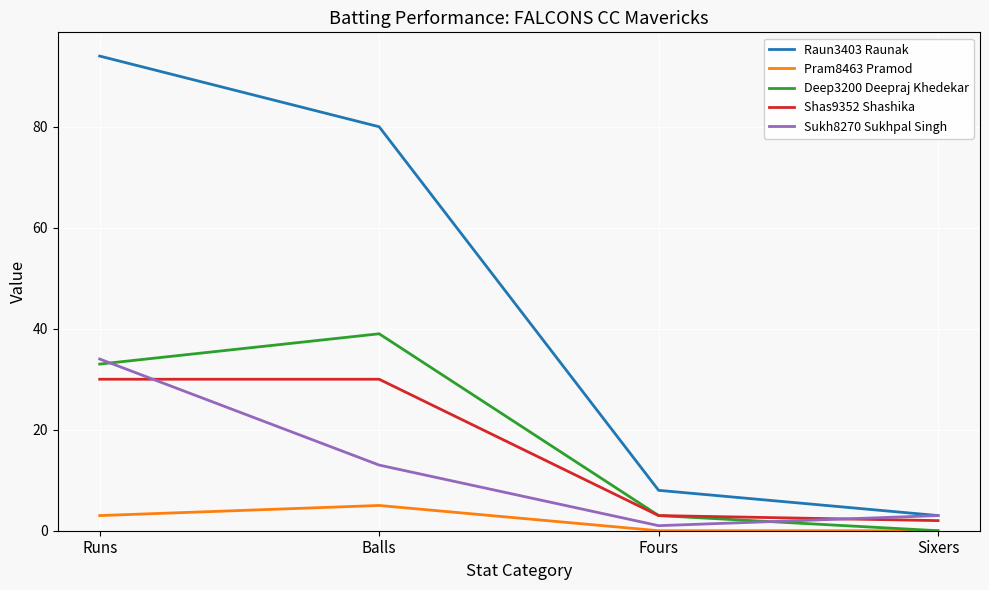

Which series has the largest range (max minus min)?

Raun3403 Raunak